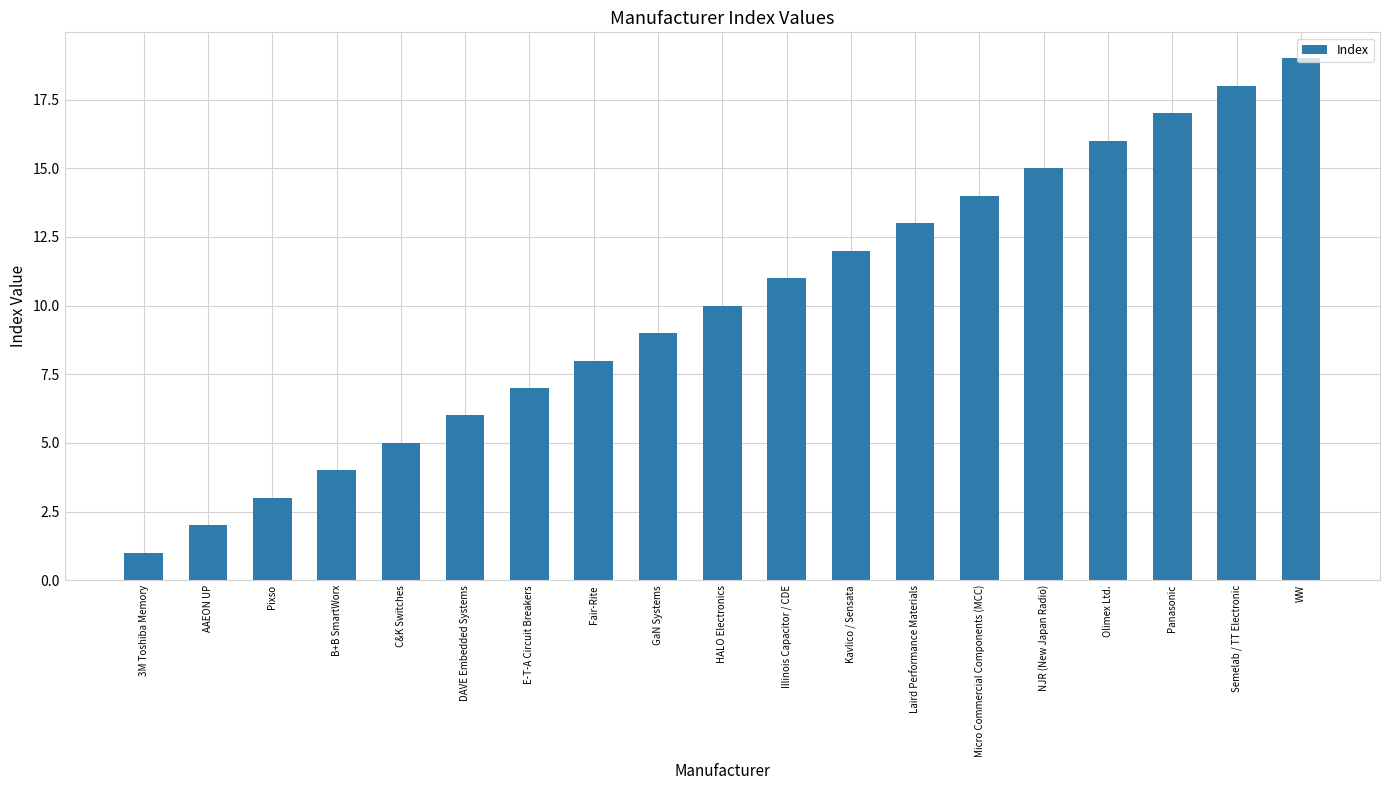

True or false: the data shows 5 at C&K Switches.

True